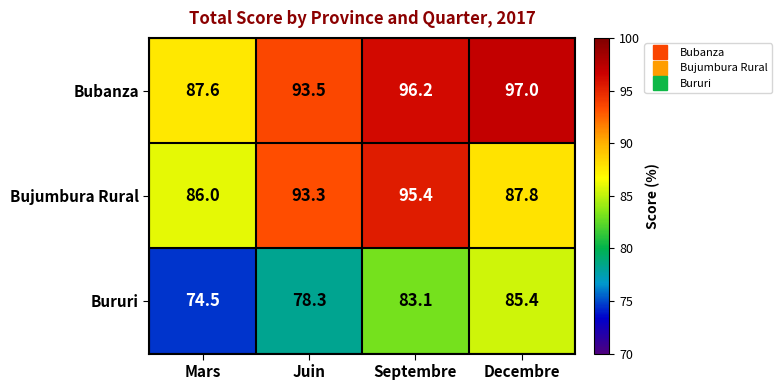

What is the total value across all series at Septembre?

274.7